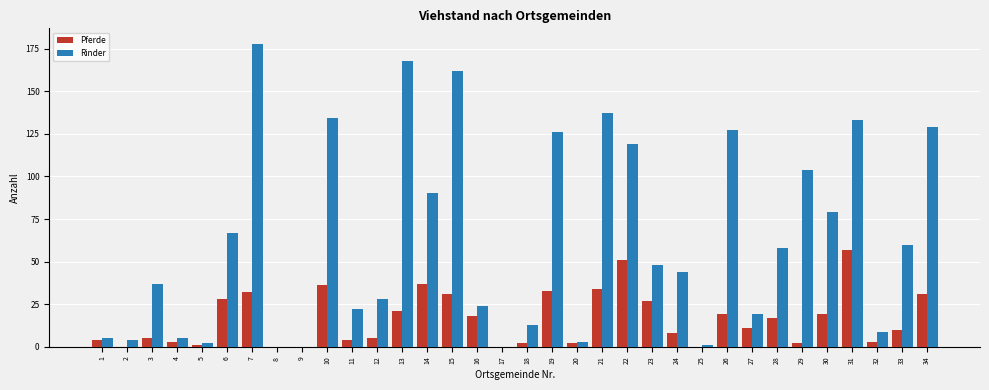

The Rinder series shows 48 at 23. True or false?

True